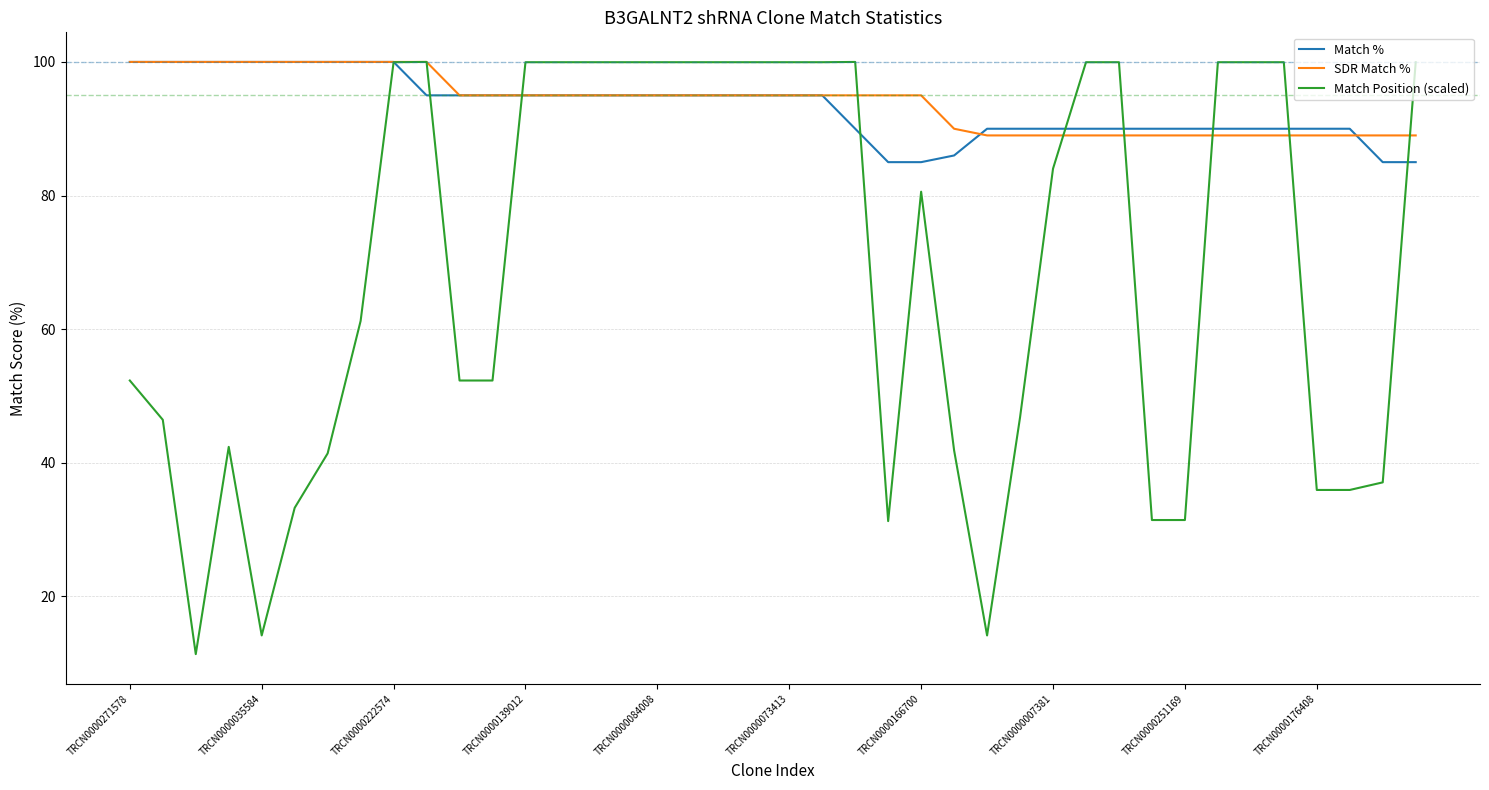

Count the number of data series in this chart.

3